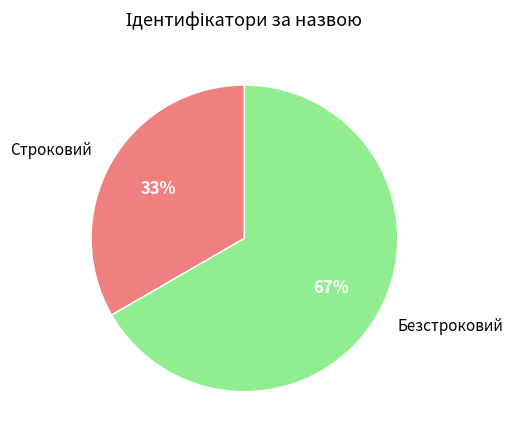

How many slices are in this pie chart?

2